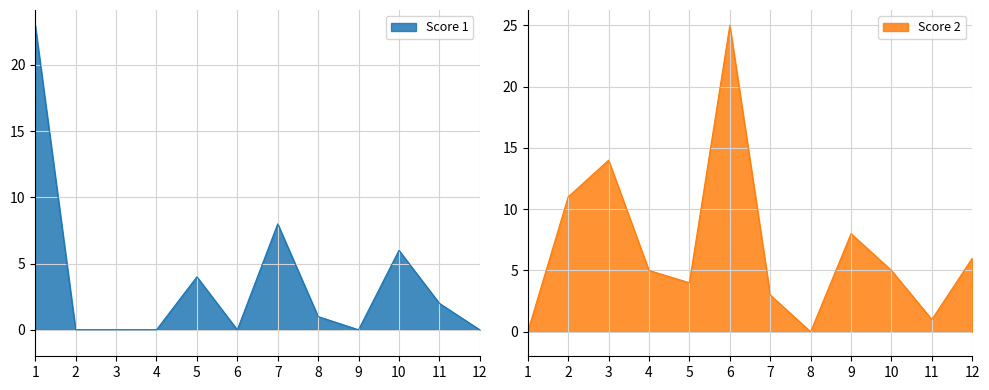

Which series has the largest range (max minus min)?

Score 2